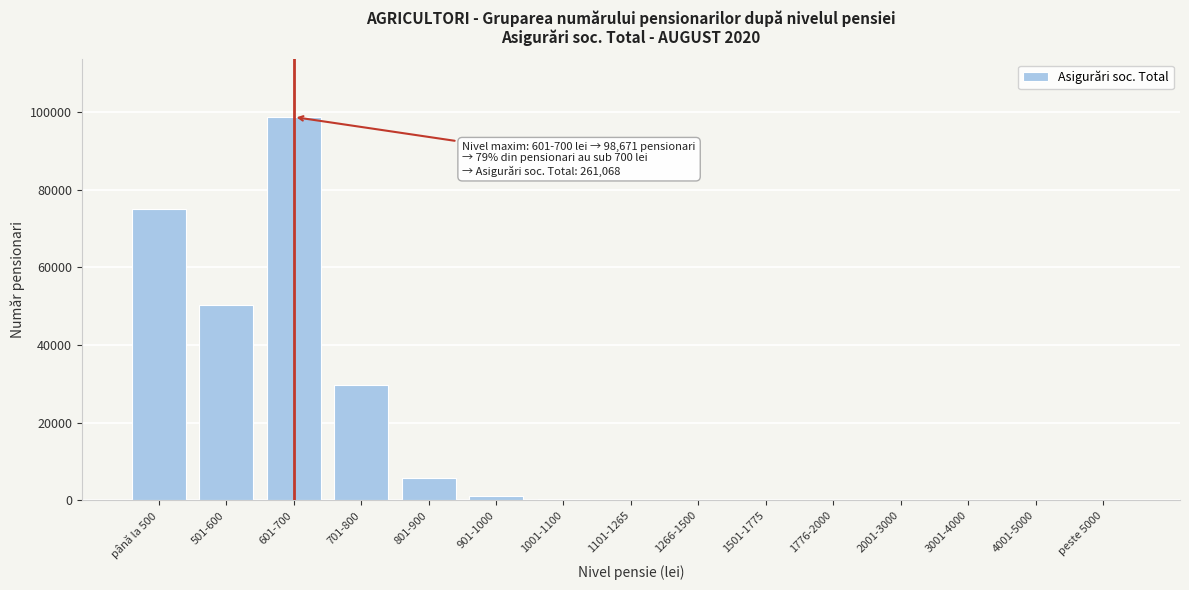

The chart shows a value of 37986 at 3001-4000. True or false?

False